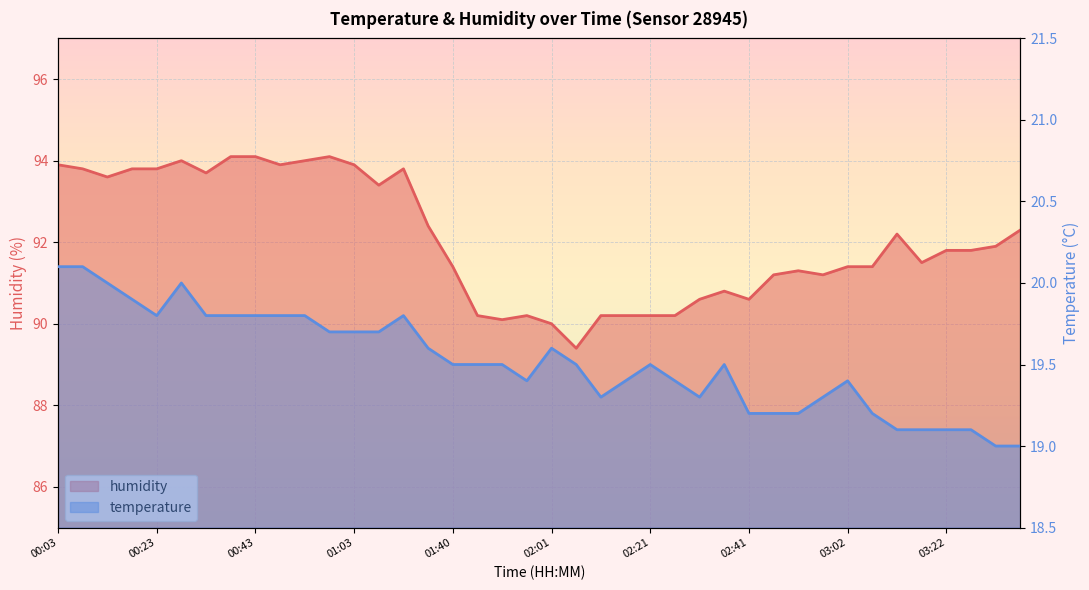

What is the label of the 19th point from the right?

02:06